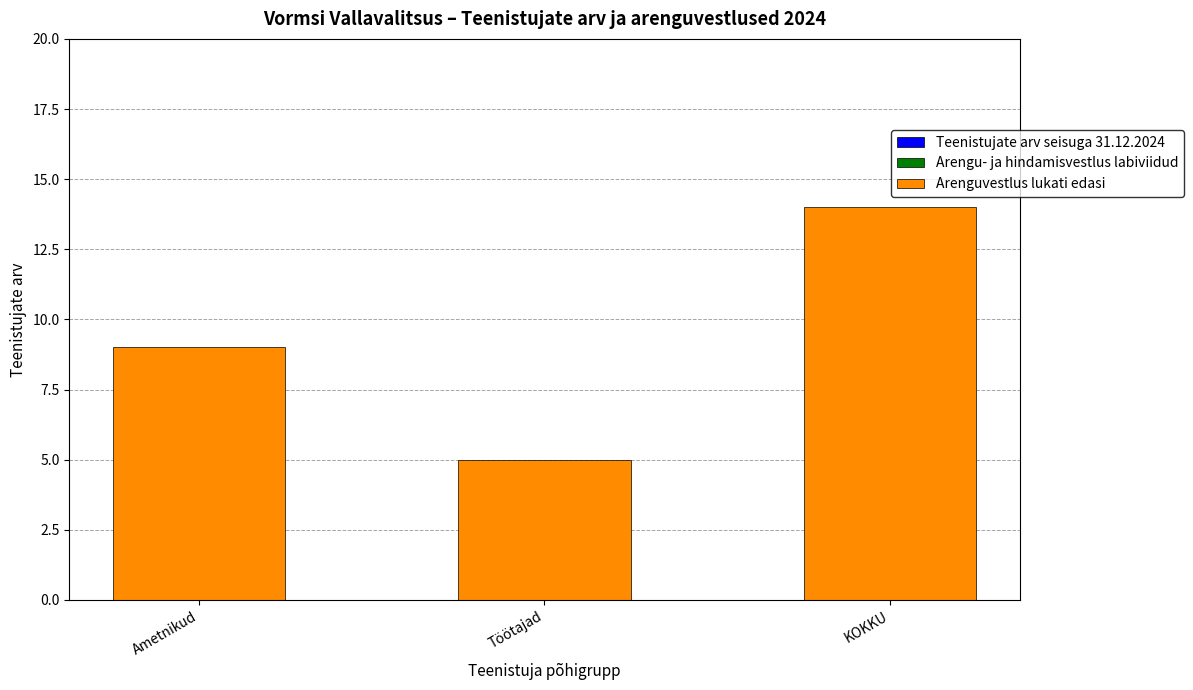

What is the maximum value shown in the chart?

14